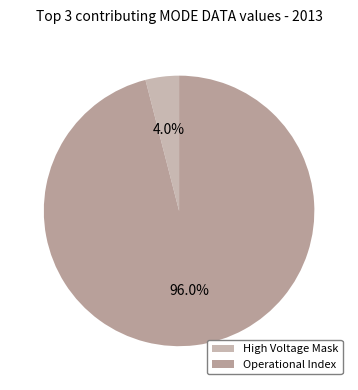

Count the number of slices in the pie.

2